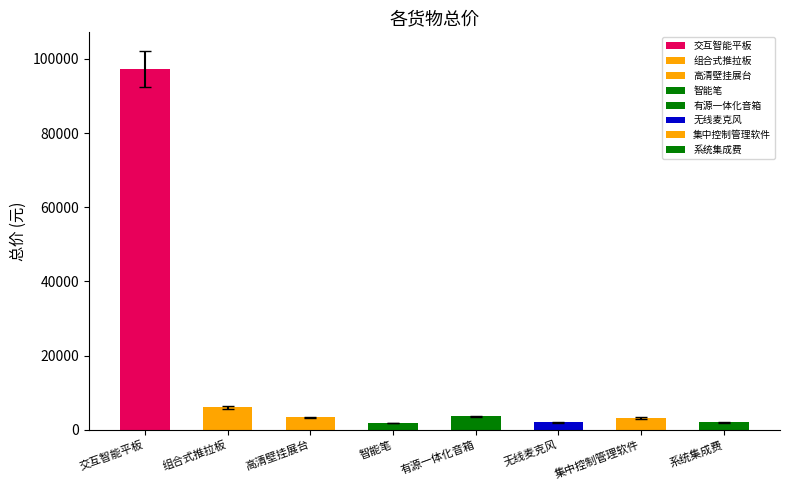

What is the difference between the maximum and minimum values?

95400